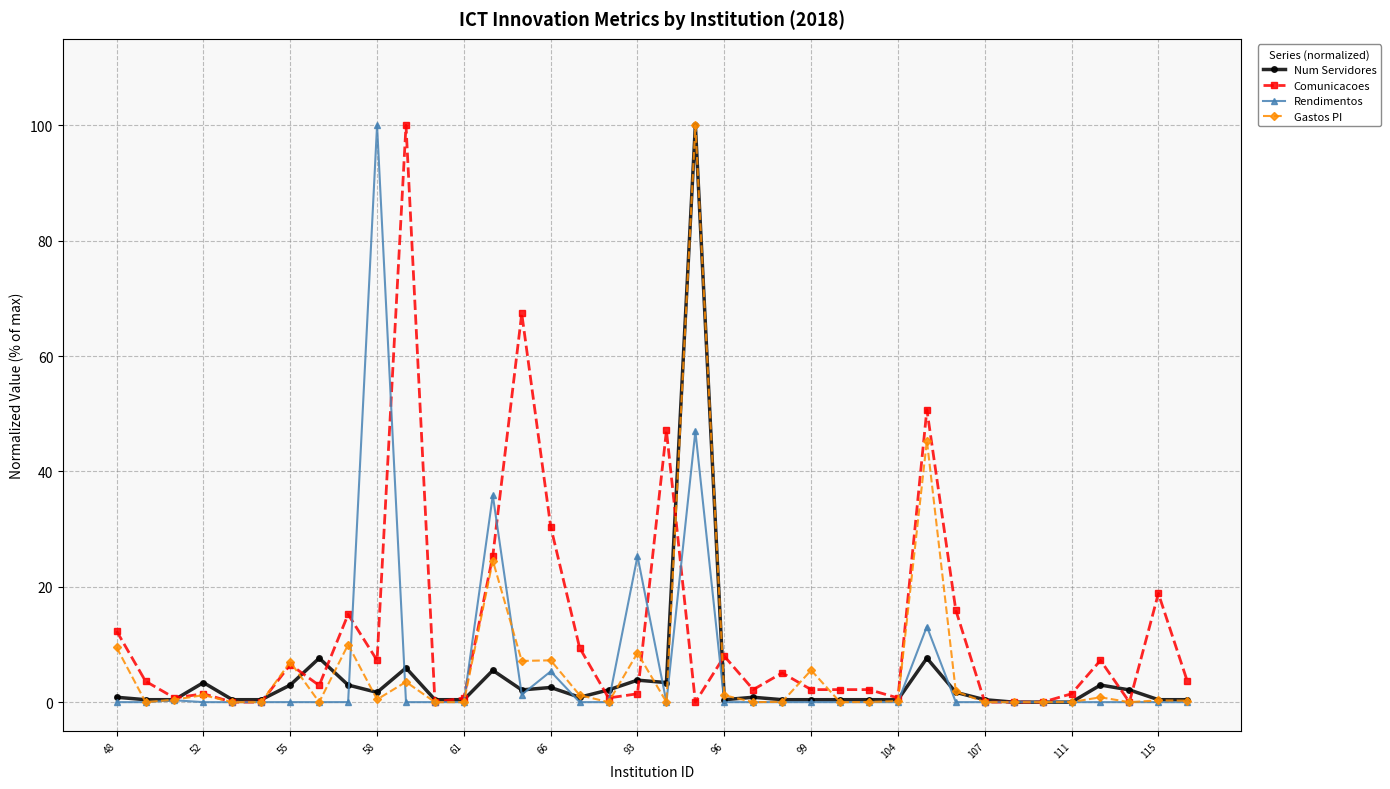

What is the maximum value shown in the chart?

100.0